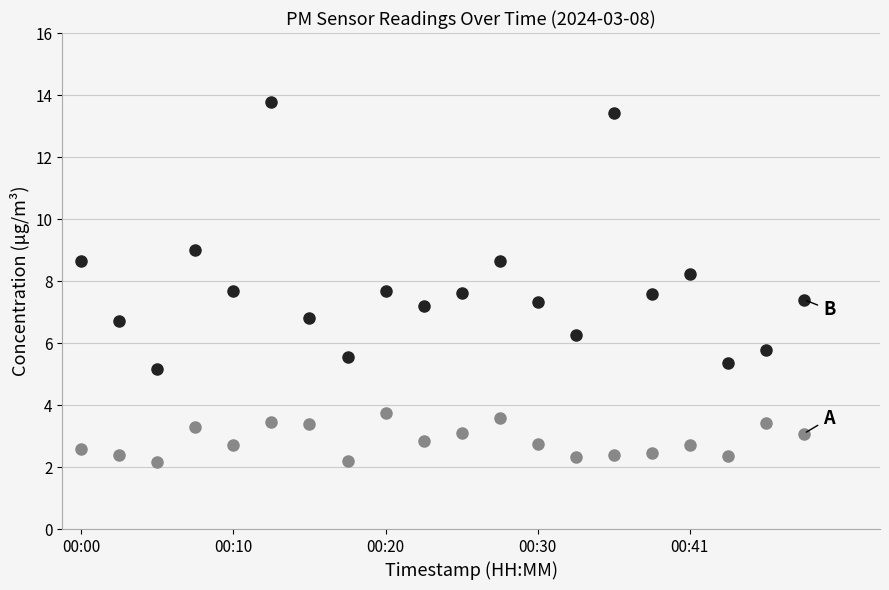

What is the greatest value displayed?

13.8